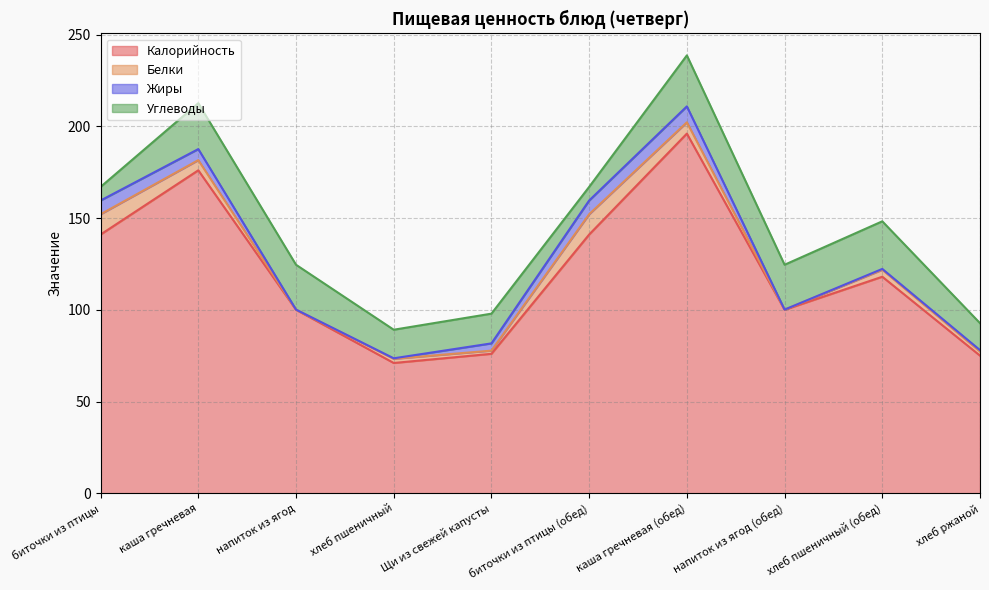

Where is the first local minimum for Калорийность?

хлеб пшеничный